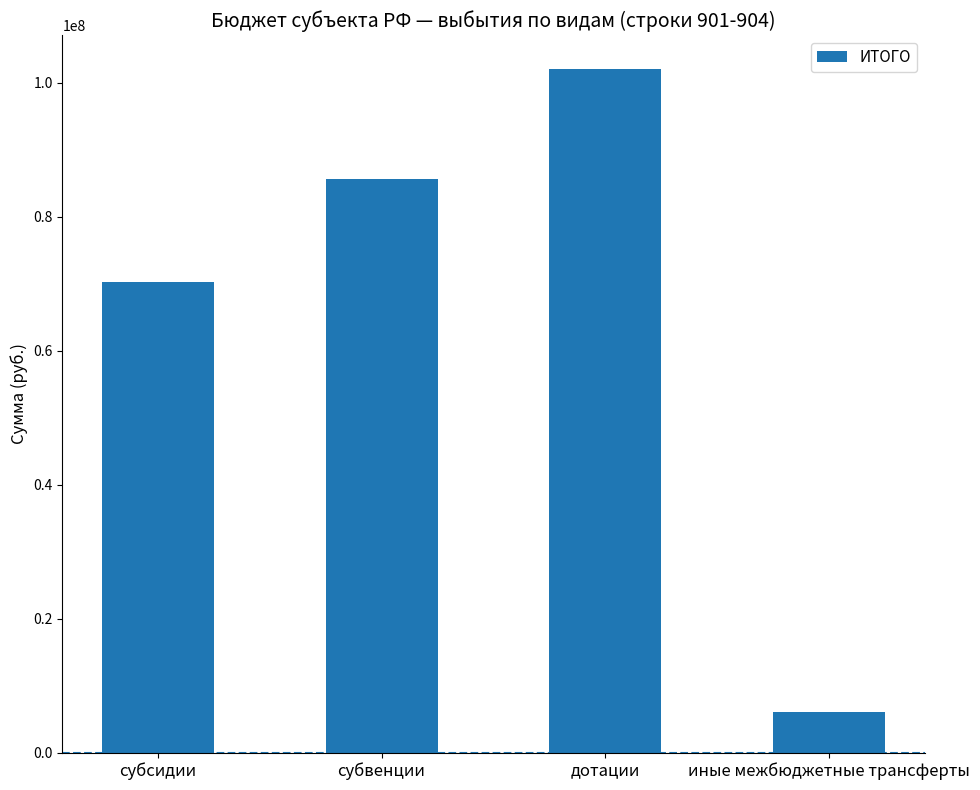

List the labels in order of value, smallest first.

иные межбюджетные трансферты, субсидии, субвенции, дотации